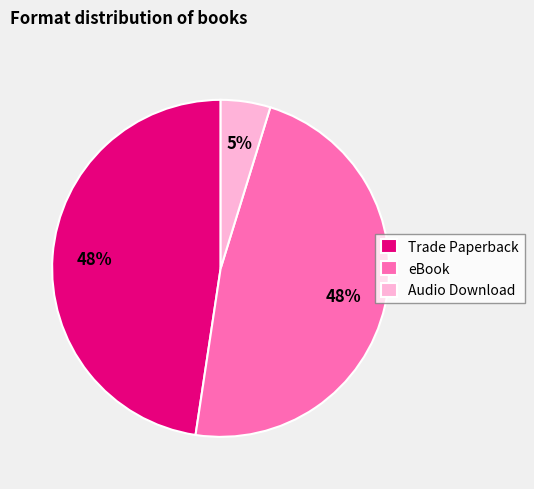

Approximately how many times larger is the value at Audio Download compared to Trade Paperback?

0.1